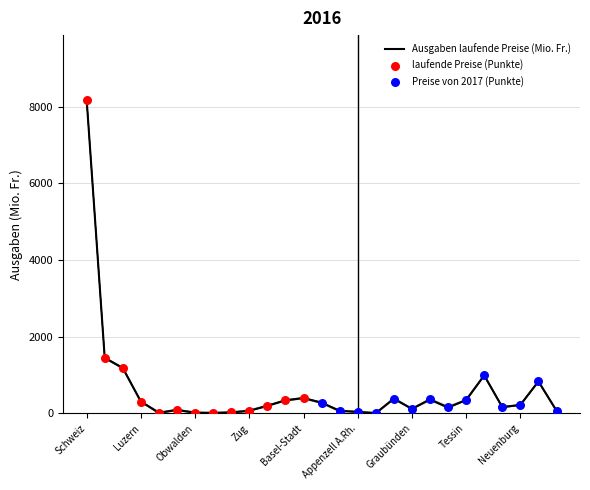

At how many categories does at least one series exceed 3807?

1